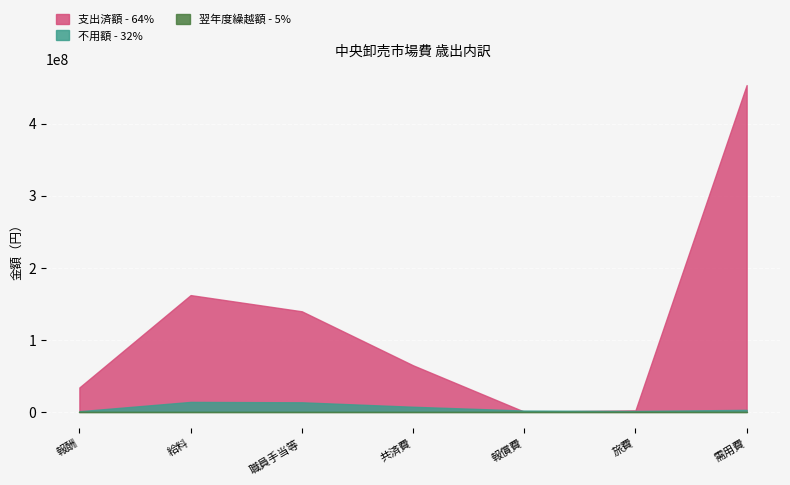

The 支出済額 series shows 453342083 at 需用費. True or false?

True